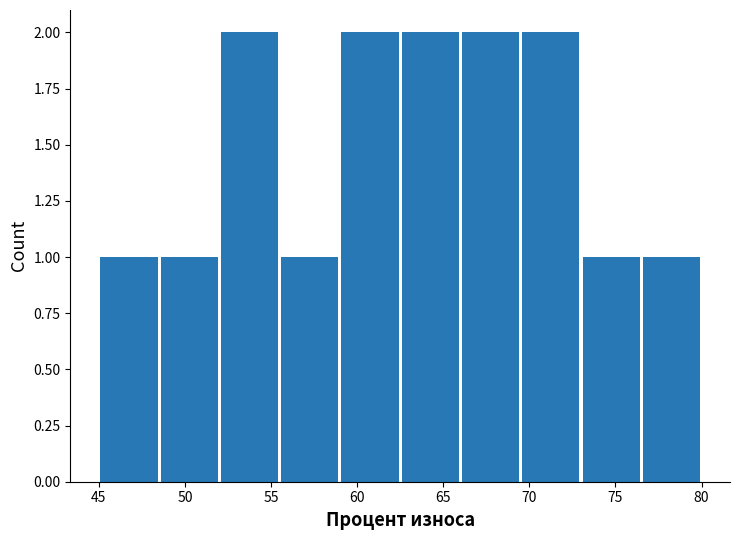

How tall is the bar that spans 66.0 to 69.5 on the x-axis? The values are not printed on the chart, so give them approximately, as read against the axis.

2